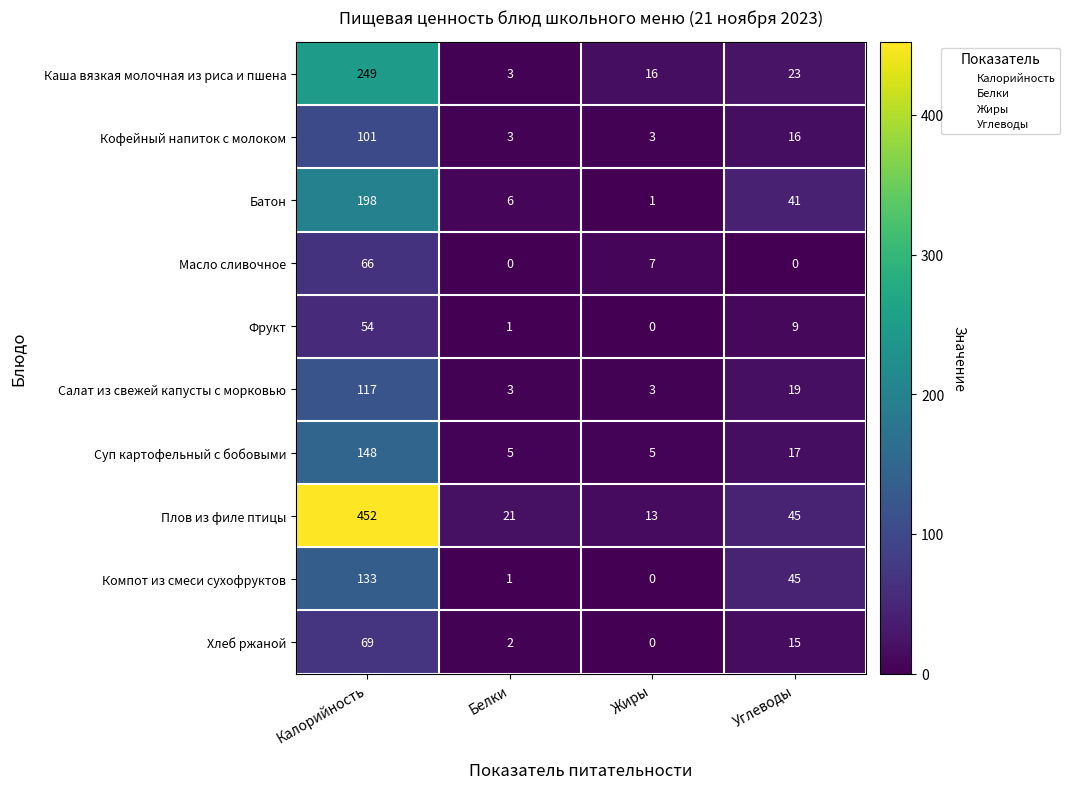

What is the approximate value of Салат из свежей капусты с морковью at Калорийность, to the nearest 5?

115